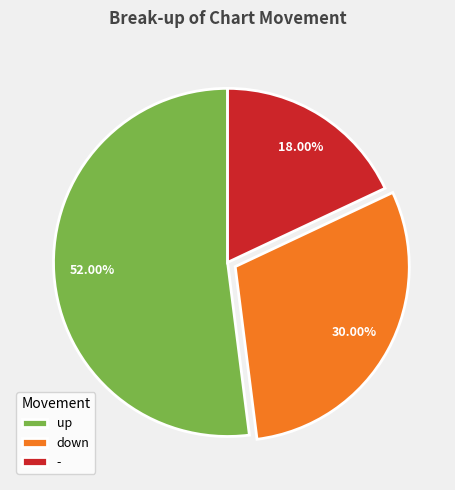

Between up and down, which is larger?

up